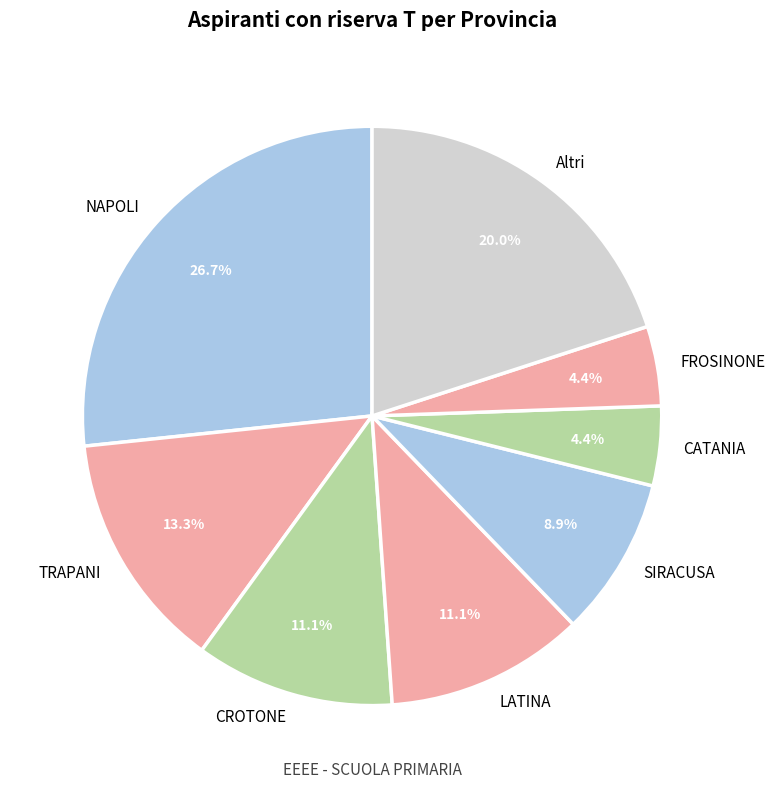

Count the number of slices in the pie.

8